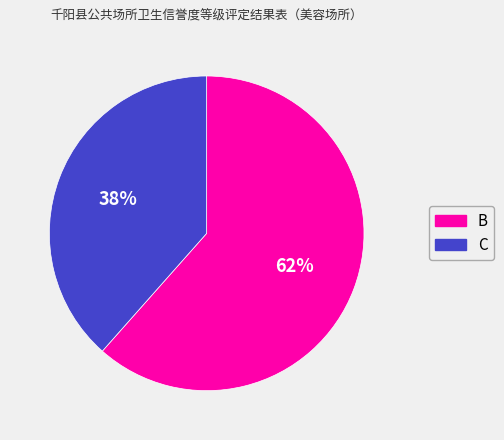

Which has a higher value, B or C?

B